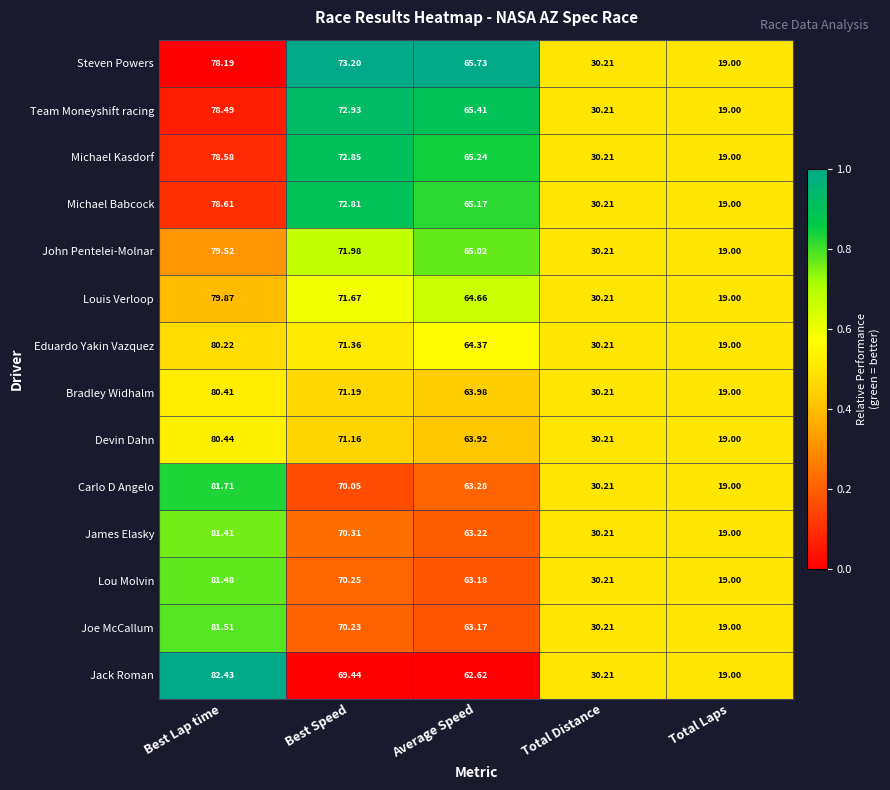

What is the total value across all series at Best Lap time?

1122.9